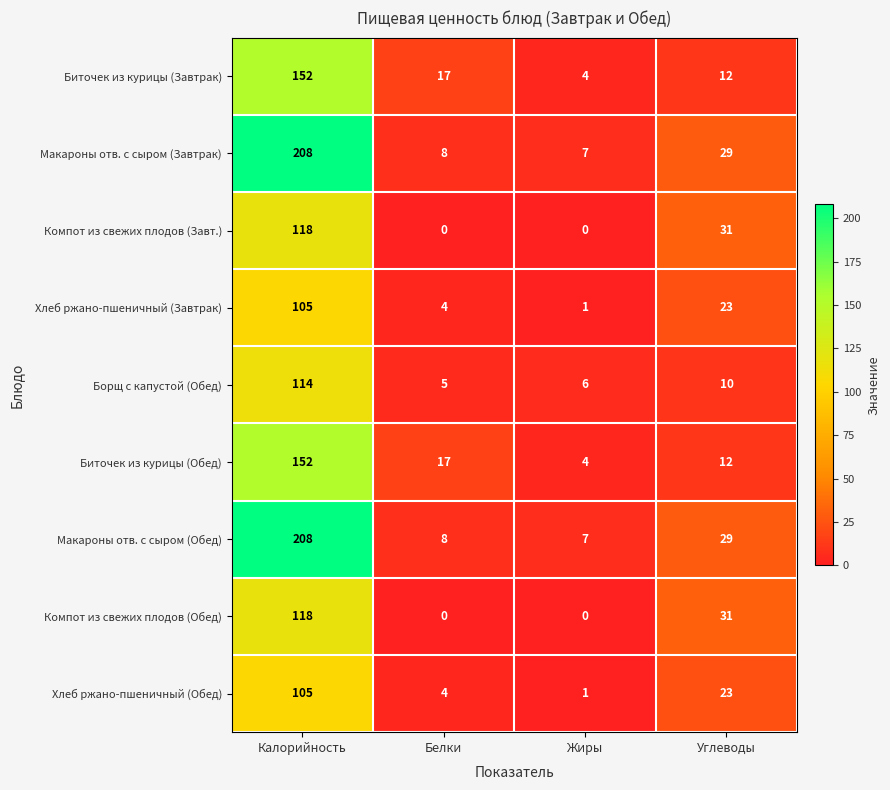

Where is Хлеб ржано-пшеничный (Завтрак) nearest to the value 53?

Углеводы